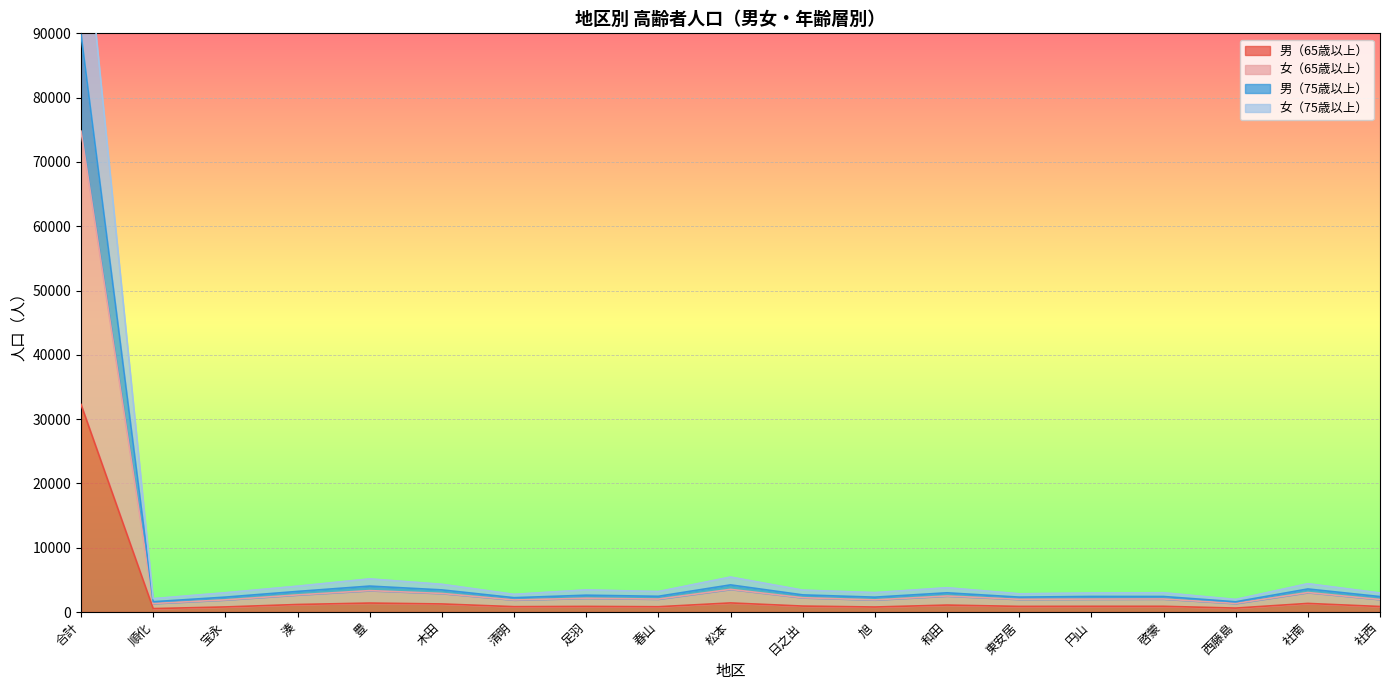

True or false: 女（75歳以上） and 女（65歳以上） cross at least once.

False